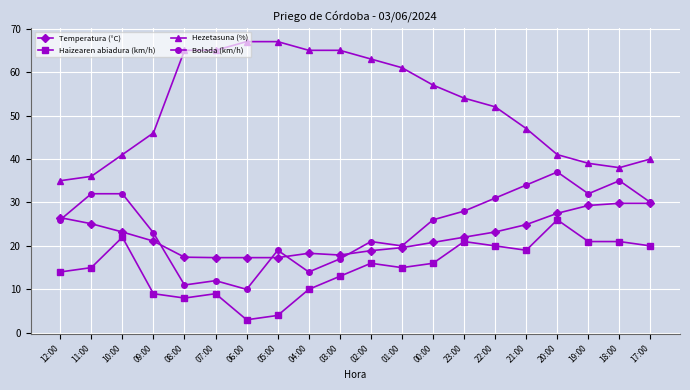

What is the label of the 11th point from the left?

02:00